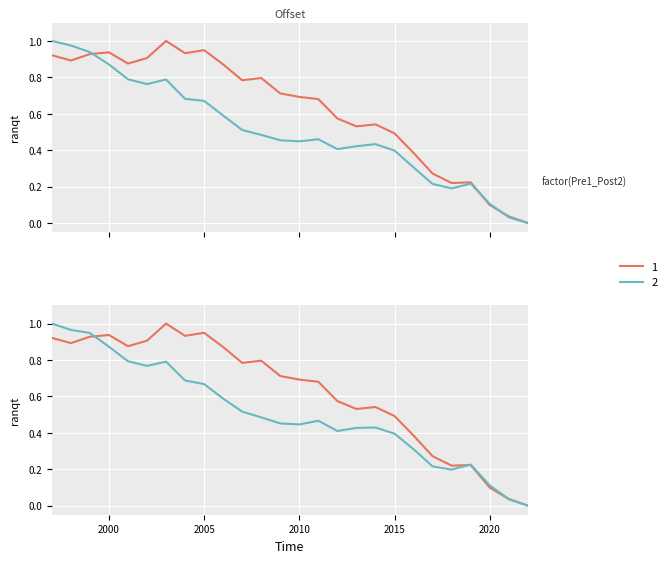

List the labels in order of Frequency value, largest first.

2003, 2005, 2000, 2004, 1999, 1997, 2002, 1998, 2001, 2006, 2008, 2007, 2009, 2010, 2011, 2012, 2014, 2013, 2015, 2016, 2017, 2019, 2018, 2020, 2021, 2022